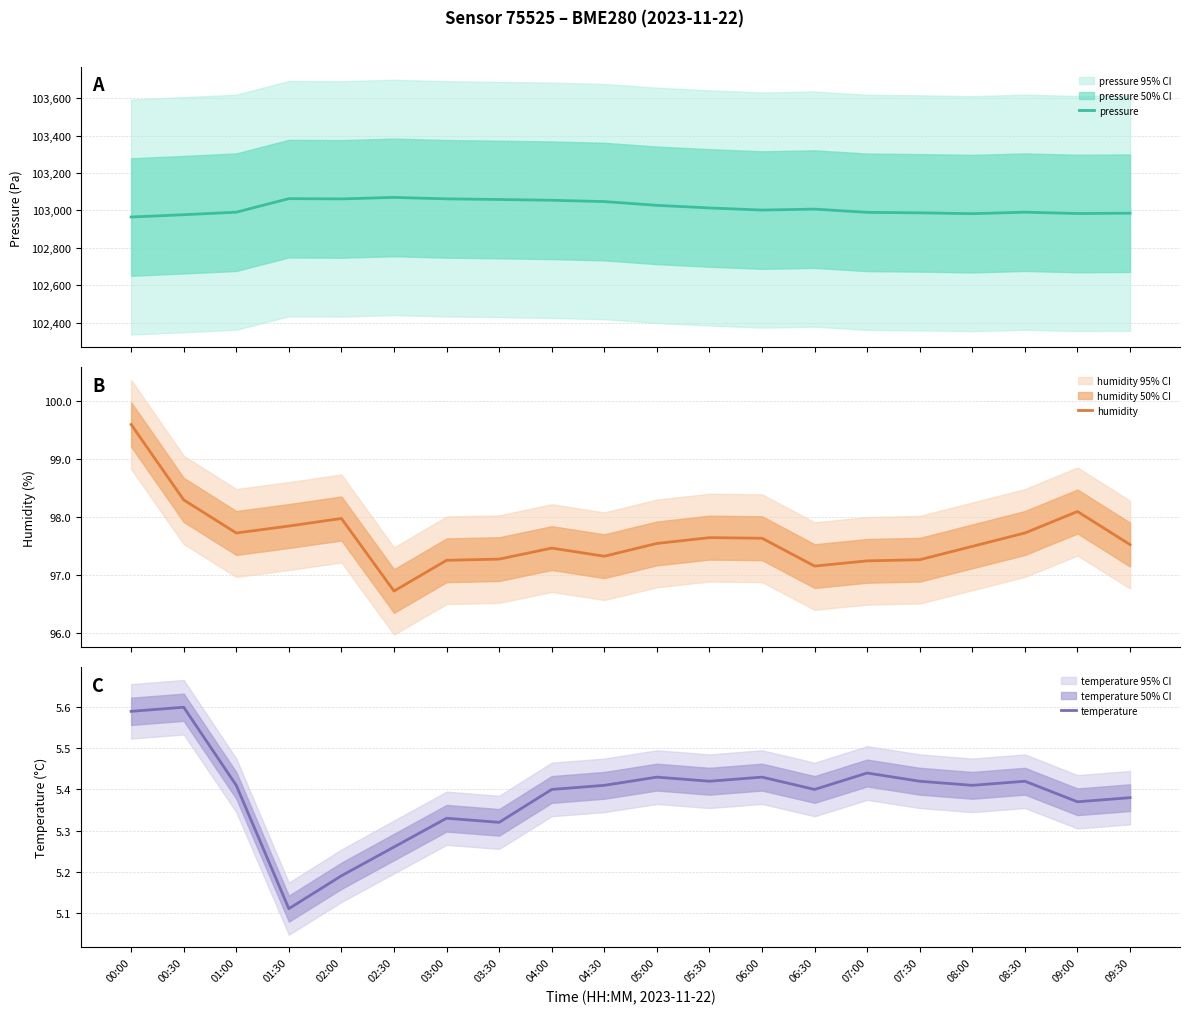

True or false: temperature and humidity cross at least once.

False